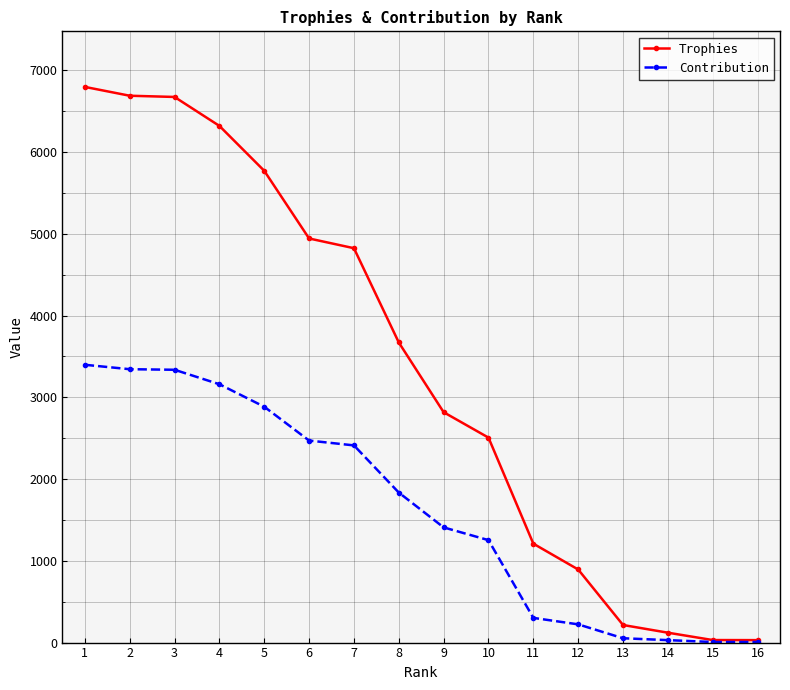

Does the chart have visible grid lines?

Yes